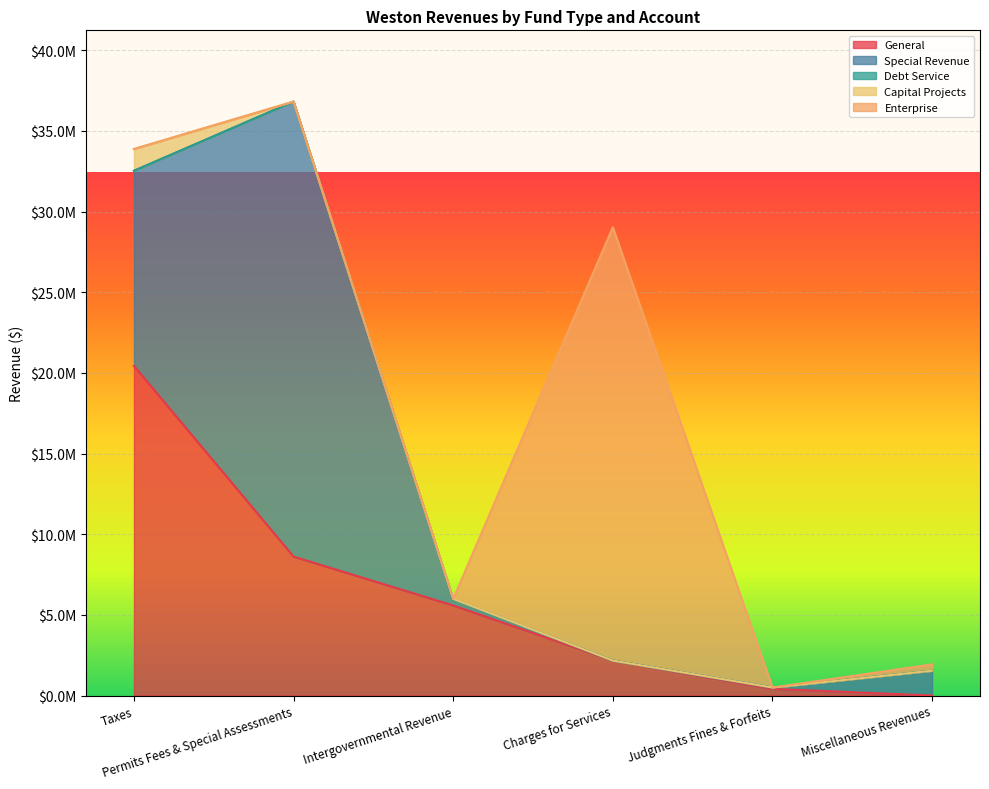

At which label is Special Revenue closest to 14100977?

Taxes